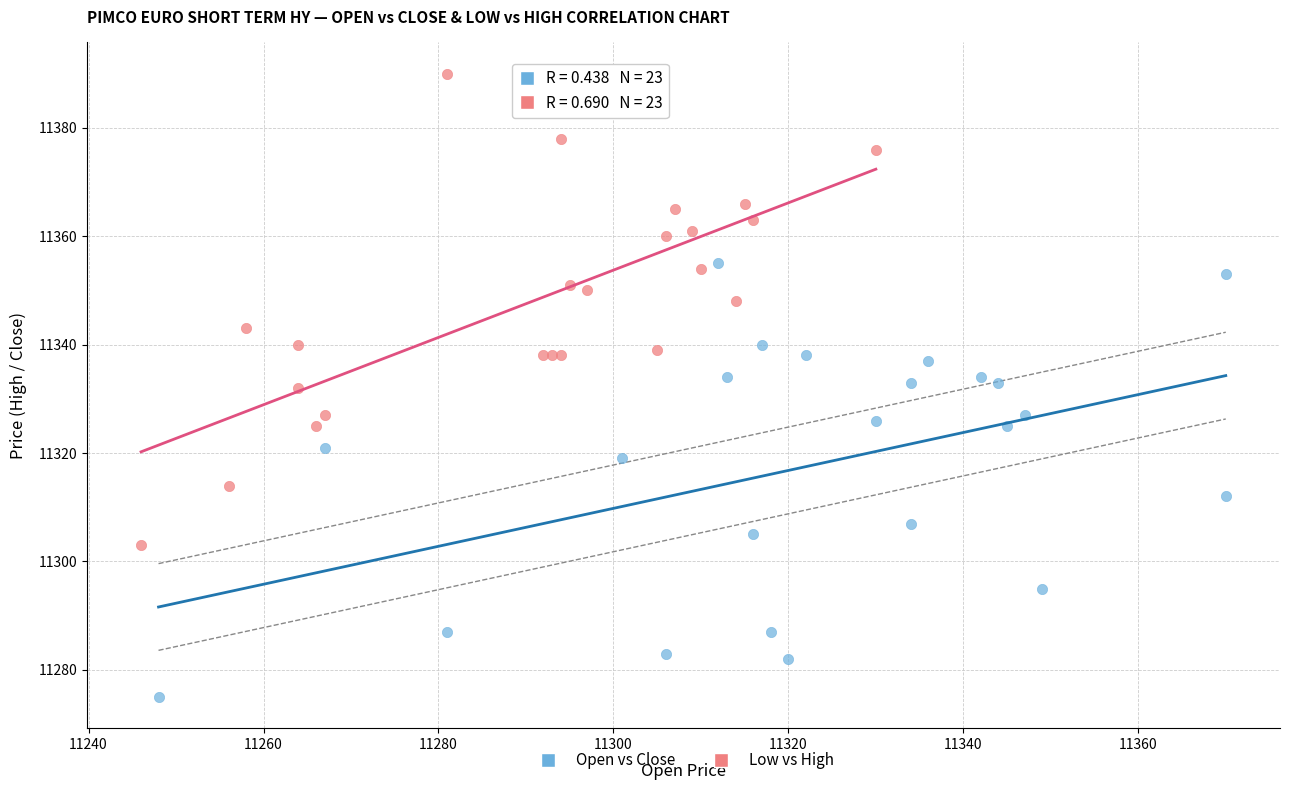

Which series reaches the maximum Y coordinate?

Low vs High